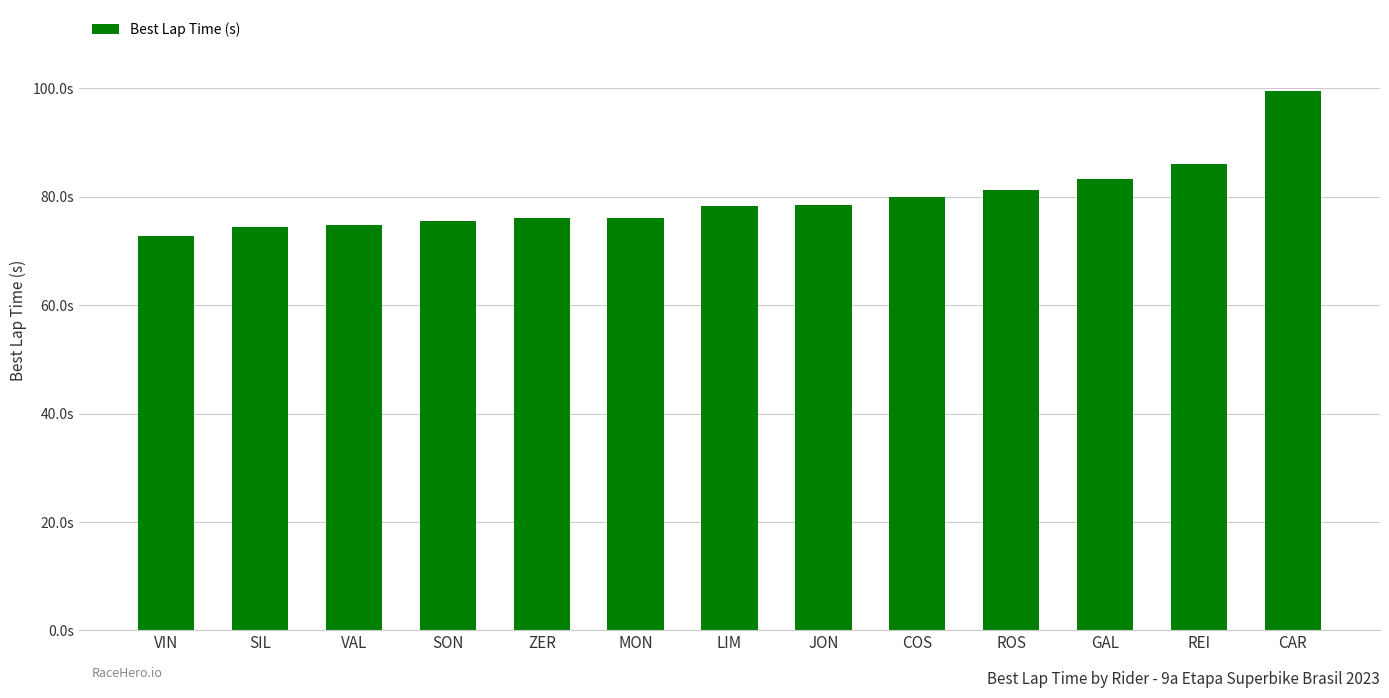

What is the value of the 12th bar from the left?

86.0